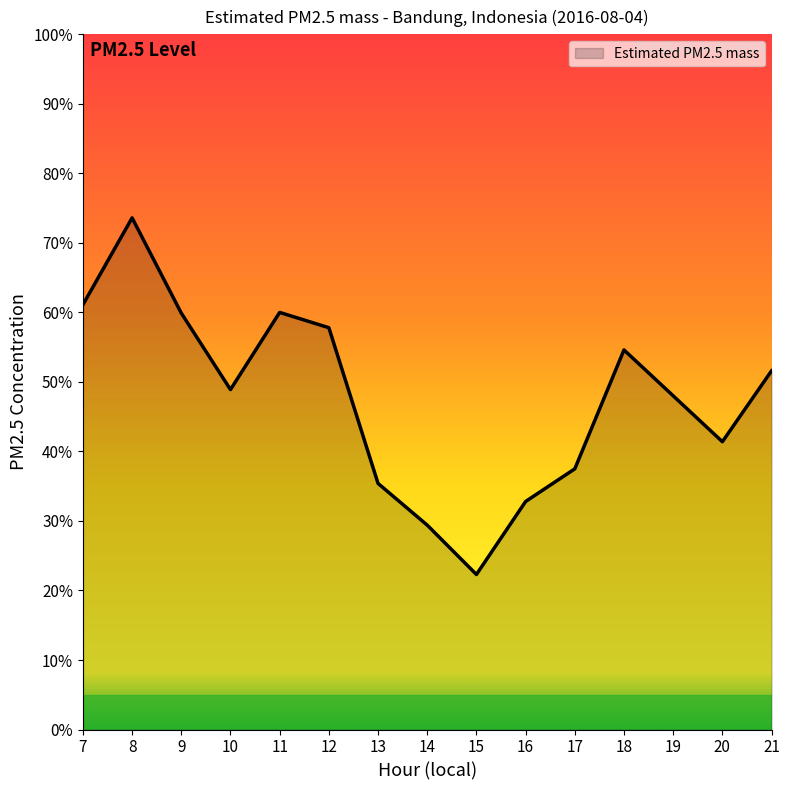

Does the chart display data point markers on the line(s)?

No